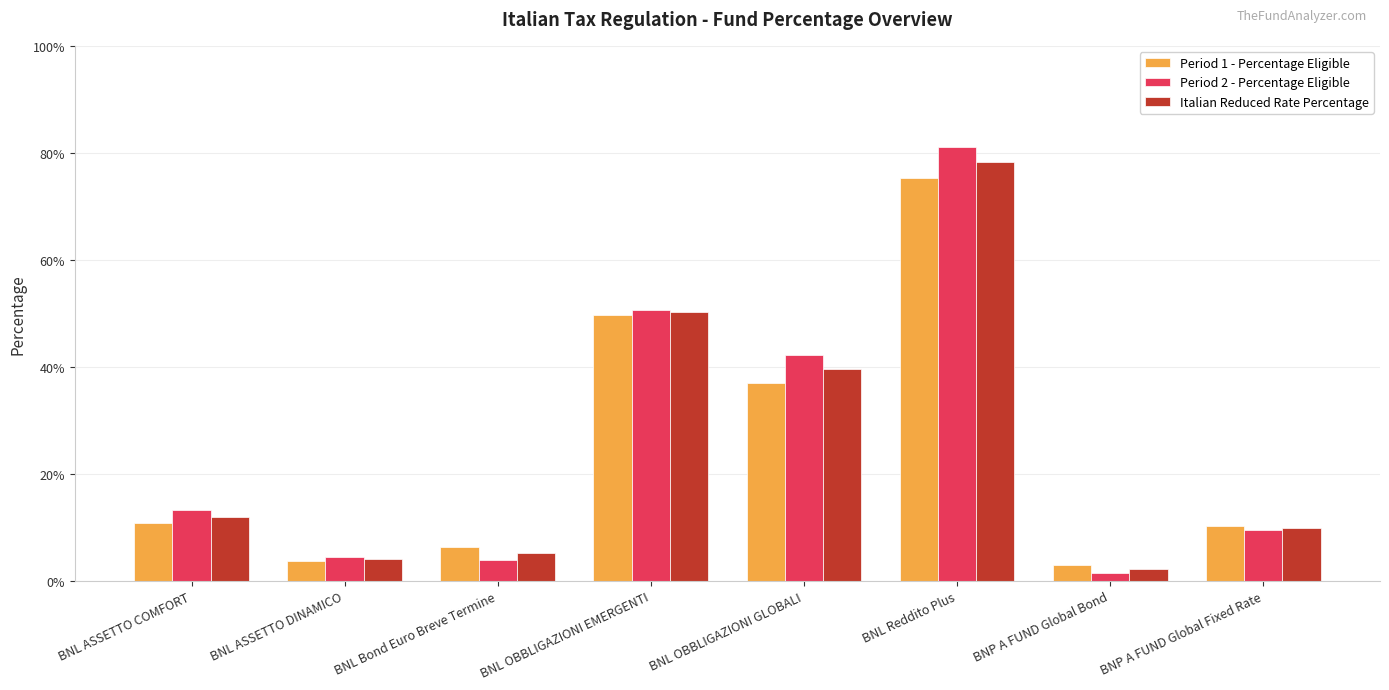

What are all the series names shown in the legend?

Period 1 - Percentage Eligible, Period 2 - Percentage Eligible, Italian Reduced Rate Percentage